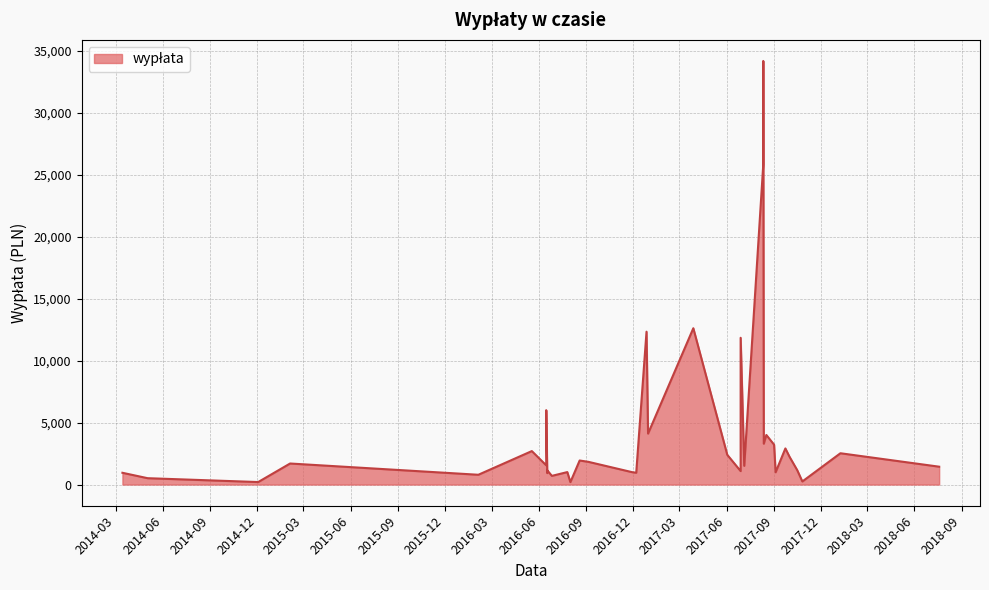

What is the average value?

4222.7